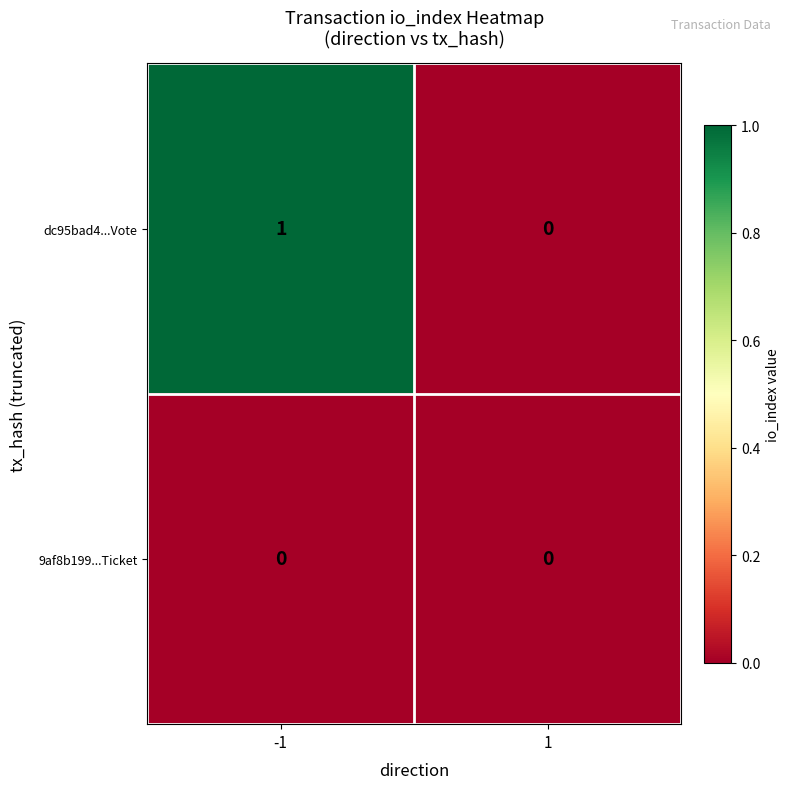

List the series in order of their peak value, lowest first.

9af8b199...Ticket, dc95bad4...Vote